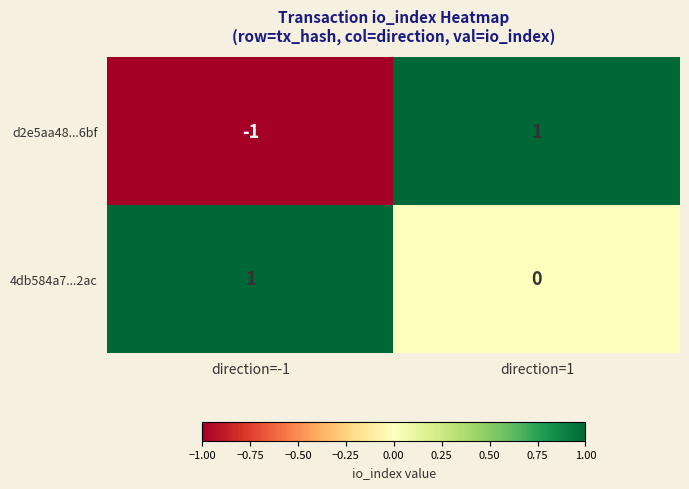

Which series changed the most between direction=-1 and direction=1?

d2e5aa48...6bf